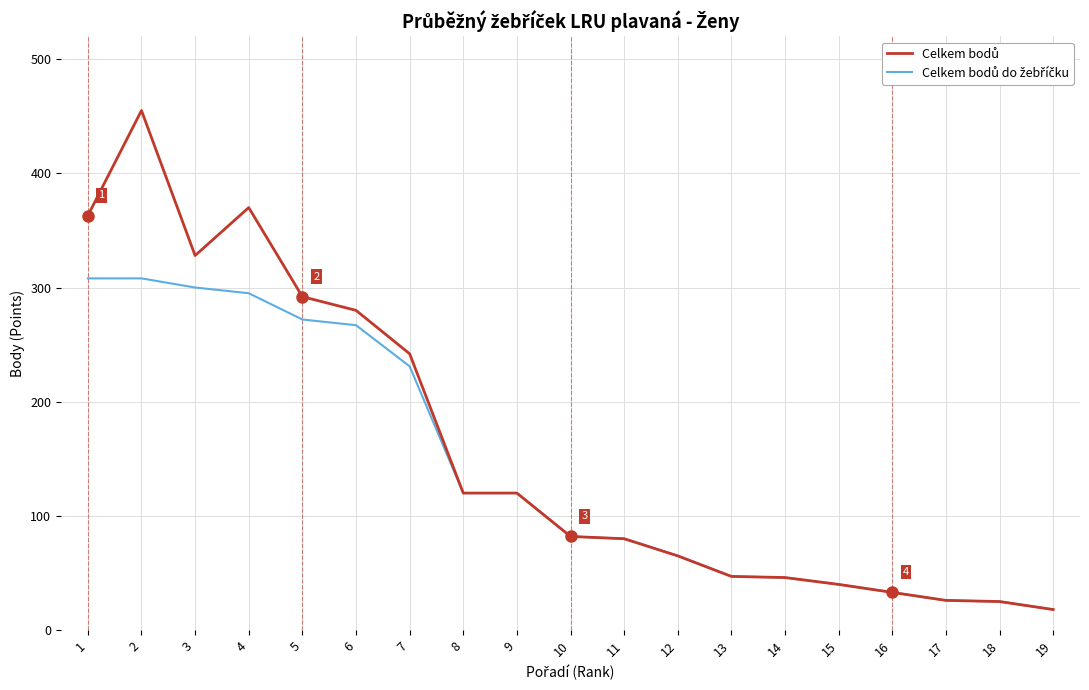

What is the total value across all series at 6?

547